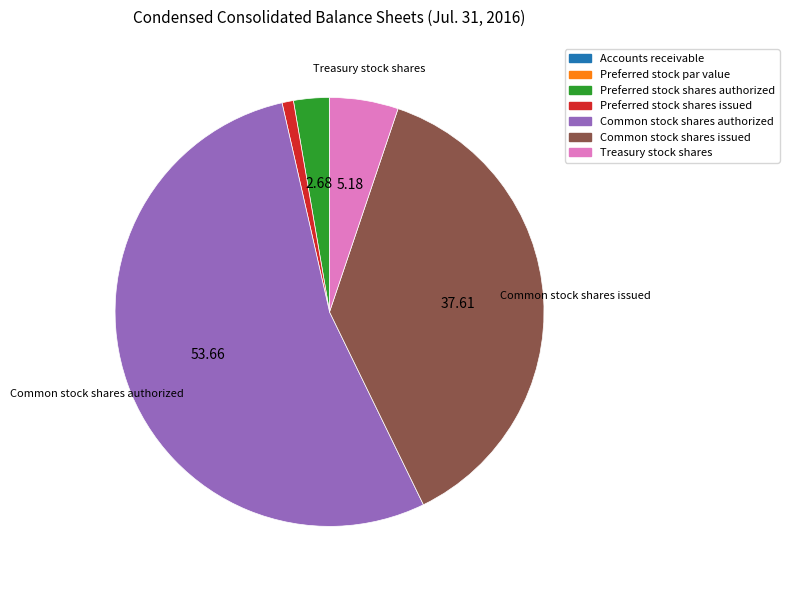

Is Common stock shares authorized the majority of the pie?

Yes